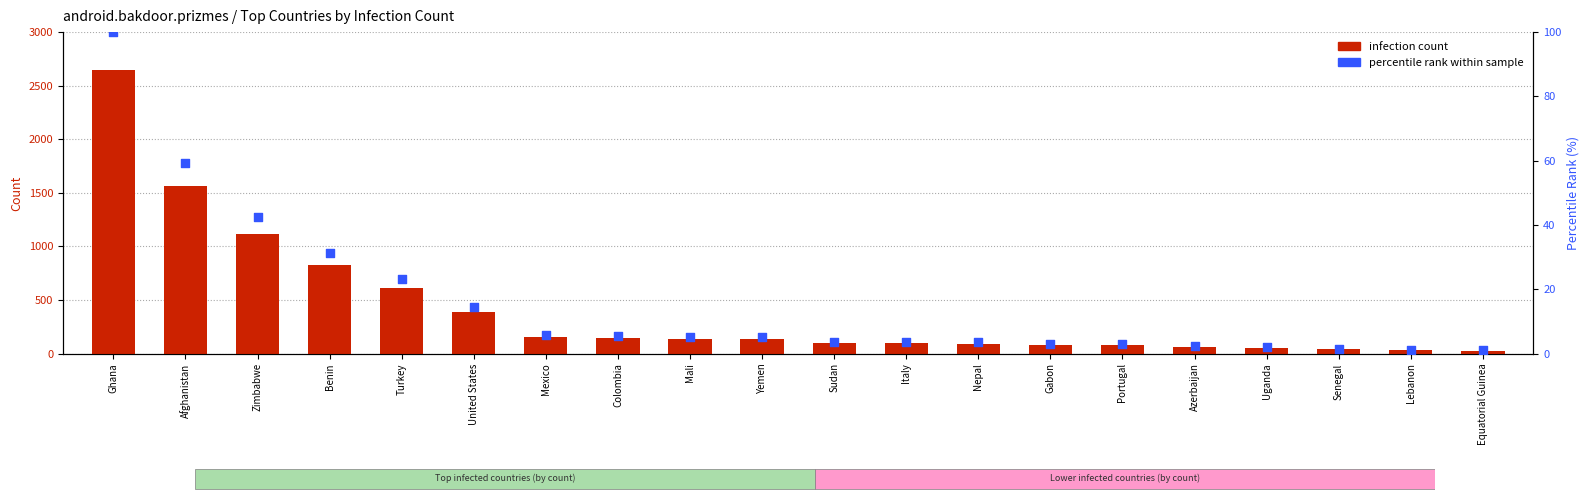

At how many categories does at least one series exceed 1197?

2